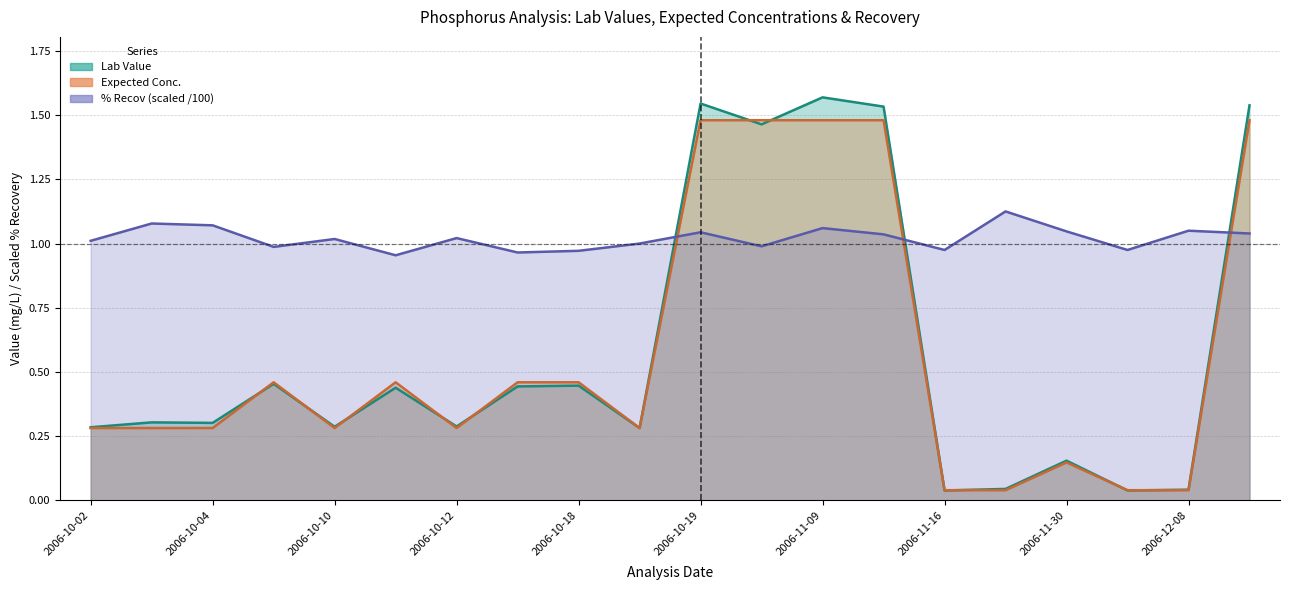

What is the difference between the maximum and second lowest values in the Lab Value series?

1.5